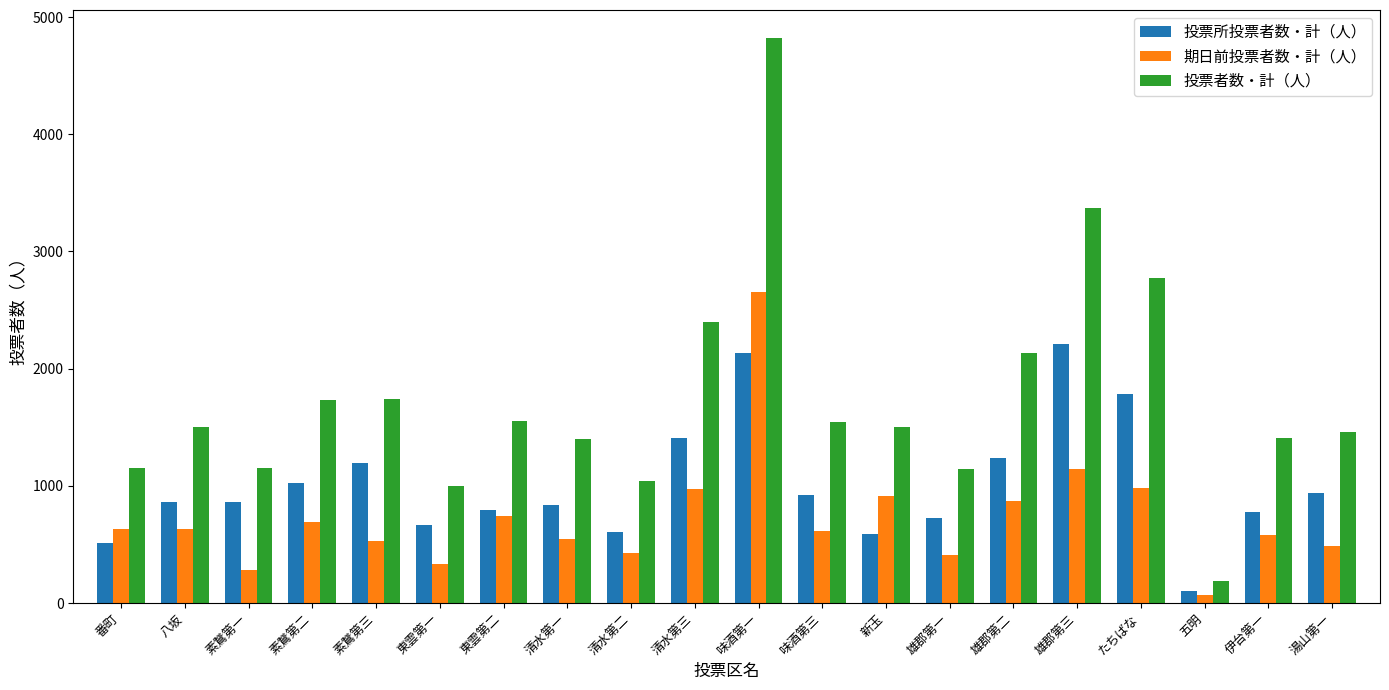

What position from the right is 清水第二?

12